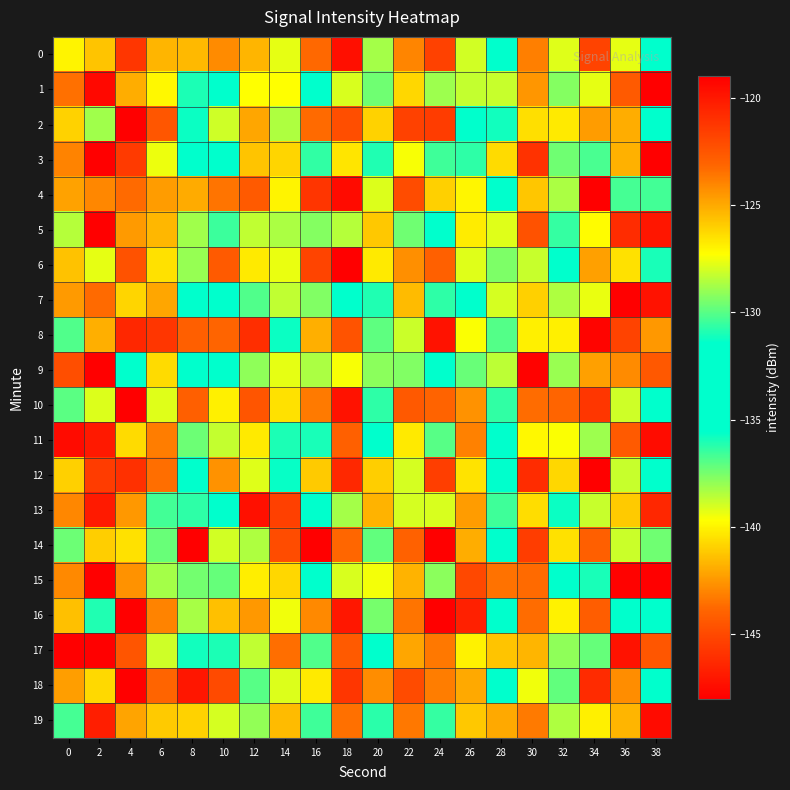

Reading left to right, transcribe all the data shown in this chart.

0: 0=-127.0	2=-125.7	4=-121.3	6=-125.3	8=-125.4	10=-124.2	12=-125.3	14=-127.7	16=-123.2	18=-119.7	20=-128.8	22=-124.0	24=-121.7	26=-139.0	28=-132.5	30=-123.9	32=-127.8	34=-121.7	36=-127.7	38=-133.2
1: 0=-123.4	2=-147.6	4=-125.1	6=-127.1	8=-131.0	10=-132.8	12=-127.3	14=-127.3	16=-131.9	18=-127.9	20=-137.4	22=-126.2	24=-128.9	26=-128.3	28=-128.2	30=-124.5	32=-129.3	34=-127.7	36=-122.7	38=-119.0
2: 0=-126.1	2=-128.8	4=-119.0	6=-122.5	8=-131.3	10=-128.1	12=-124.9	14=-128.6	16=-123.3	18=-122.2	20=-126.1	22=-121.7	24=-121.5	26=-135.6	28=-131.1	30=-126.4	32=-126.7	34=-124.6	36=-125.1	38=-133.4
3: 0=-124.0	2=-149.7	4=-121.4	6=-127.6	8=-132.2	10=-133.9	12=-125.7	14=-126.2	16=-130.6	18=-126.6	20=-130.9	22=-127.4	24=-130.4	26=-130.7	28=-126.4	30=-121.1	32=-129.6	34=-130.2	36=-125.2	38=-117.1
4: 0=-124.8	2=-124.1	4=-123.3	6=-124.6	8=-125.1	10=-123.5	12=-122.7	14=-127.0	16=-121.2	18=-119.5	20=-127.9	22=-122.1	24=-126.1	26=-139.9	28=-133.9	30=-125.8	32=-128.6	34=-117.2	36=-130.3	38=-130.3
5: 0=-128.5	2=-148.6	4=-124.6	6=-125.4	8=-128.8	10=-130.5	12=-128.3	14=-128.7	16=-129.3	18=-128.5	20=-141.2	22=-129.6	24=-131.7	26=-126.8	28=-127.8	30=-122.4	32=-130.6	34=-127.2	36=-120.8	38=-119.9
6: 0=-125.7	2=-127.7	4=-122.3	6=-126.5	8=-129.0	10=-122.7	12=-126.7	14=-127.6	16=-121.8	18=-118.3	20=-126.8	22=-124.3	24=-123.0	26=-139.2	28=-137.6	30=-128.2	32=-131.8	34=-124.7	36=-126.5	38=-136.0
7: 0=-124.6	2=-143.7	4=-126.1	6=-124.9	8=-133.8	10=-133.5	12=-130.1	14=-128.3	16=-129.3	18=-133.1	20=-136.1	22=-125.5	24=-130.7	26=-132.6	28=-128.0	30=-126.0	32=-128.6	34=-127.6	36=-117.9	38=-119.7
8: 0=-130.1	2=-125.1	4=-120.6	6=-121.3	8=-122.9	10=-123.1	12=-120.9	14=-131.2	16=-125.2	18=-122.4	20=-129.9	22=-128.1	24=-119.8	26=-139.6	28=-136.9	30=-126.9	32=-126.9	34=-119.2	36=-121.7	38=-124.5
9: 0=-122.2	2=-150.6	4=-131.5	6=-126.3	8=-133.4	10=-134.1	12=-129.1	14=-127.7	16=-128.7	18=-127.4	20=-137.8	22=-129.3	24=-133.9	26=-129.7	28=-128.4	30=-119.1	32=-128.9	34=-124.8	36=-124.2	38=-122.6
10: 0=-129.9	2=-127.9	4=-114.9	6=-127.8	8=-122.9	10=-126.9	12=-122.5	14=-126.5	16=-123.7	18=-119.8	20=-130.7	22=-122.7	24=-123.1	26=-142.6	28=-136.4	30=-123.3	32=-123.1	34=-121.3	36=-128.1	38=-132.4
11: 0=-119.5	2=-147.0	4=-126.3	6=-123.8	8=-129.7	10=-128.2	12=-126.7	14=-131.0	16=-136.0	18=-122.9	20=-132.2	22=-126.8	24=-130.0	26=-123.9	28=-131.5	30=-127.1	32=-127.4	34=-128.9	36=-122.7	38=-119.5
12: 0=-126.0	2=-121.5	4=-121.0	6=-123.4	8=-131.6	10=-124.3	12=-127.8	14=-131.3	16=-125.9	18=-120.7	20=-126.0	22=-128.0	24=-121.6	26=-140.4	28=-133.5	30=-120.8	32=-126.2	34=-117.7	36=-128.2	38=-135.3
13: 0=-124.1	2=-146.9	4=-124.5	6=-130.4	8=-130.7	10=-132.2	12=-119.7	14=-121.7	16=-134.4	18=-128.8	20=-141.7	22=-128.0	24=-127.9	26=-124.6	28=-130.4	30=-126.4	32=-135.7	34=-128.2	36=-125.9	38=-120.6
14: 0=-129.7	2=-126.0	4=-126.5	6=-129.7	8=-119.0	10=-128.1	12=-128.6	14=-122.2	16=-114.5	18=-123.2	20=-129.9	22=-123.0	24=-116.5	26=-141.9	28=-133.3	30=-121.5	32=-126.5	34=-122.9	36=-128.1	38=-137.4
15: 0=-124.1	2=-148.4	4=-124.4	6=-128.8	8=-129.5	10=-129.8	12=-126.8	14=-126.2	16=-131.7	18=-127.9	20=-139.5	22=-125.3	24=-129.2	26=-122.0	28=-123.5	30=-123.3	32=-131.6	34=-131.0	36=-119.1	38=-118.2
16: 0=-125.6	2=-130.9	4=-118.5	6=-124.0	8=-128.7	10=-125.6	12=-124.5	14=-127.5	16=-124.1	18=-120.0	20=-129.5	22=-123.6	24=-117.3	26=-146.7	28=-133.2	30=-123.3	32=-126.9	34=-122.8	36=-133.0	38=-132.3
17: 0=-118.2	2=-152.2	4=-122.5	6=-128.1	8=-131.1	10=-136.0	12=-128.3	14=-123.4	16=-130.1	18=-122.7	20=-133.8	22=-124.9	24=-123.7	26=-126.9	28=-125.7	30=-125.3	32=-129.1	34=-129.8	36=-119.7	38=-122.6
18: 0=-124.7	2=-126.3	4=-117.7	6=-123.1	8=-119.9	10=-122.0	12=-130.0	14=-127.9	16=-126.8	18=-121.2	20=-124.2	22=-122.1	24=-123.8	26=-142.0	28=-132.4	30=-127.5	32=-129.8	34=-120.8	36=-124.3	38=-131.4
19: 0=-130.3	2=-146.7	4=-124.9	6=-125.9	8=-126.1	10=-139.0	12=-129.1	14=-125.5	16=-136.6	18=-123.5	20=-136.3	22=-123.7	24=-130.6	26=-125.8	28=-125.0	30=-123.8	32=-128.6	34=-126.9	36=-125.3	38=-119.5